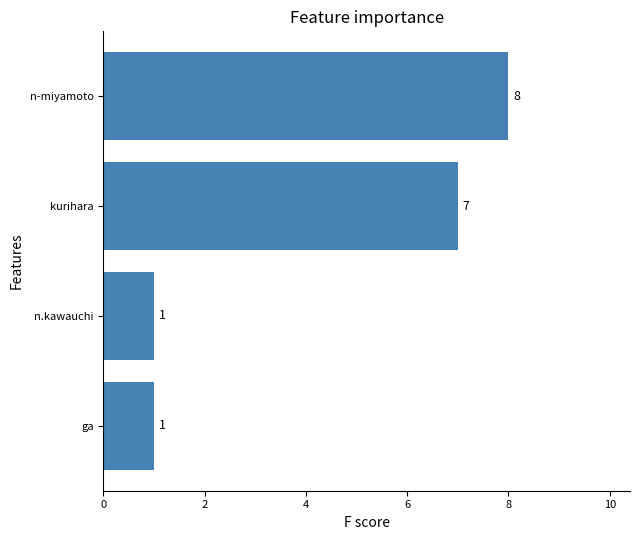

Which has a higher value, n.kawauchi or kurihara?

kurihara